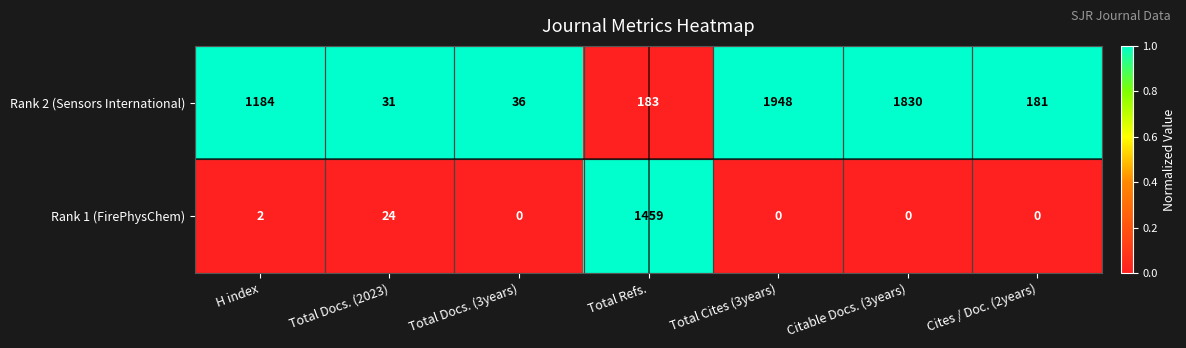

At which label is Rank 2 (Sensors International) closest to 989?

H index